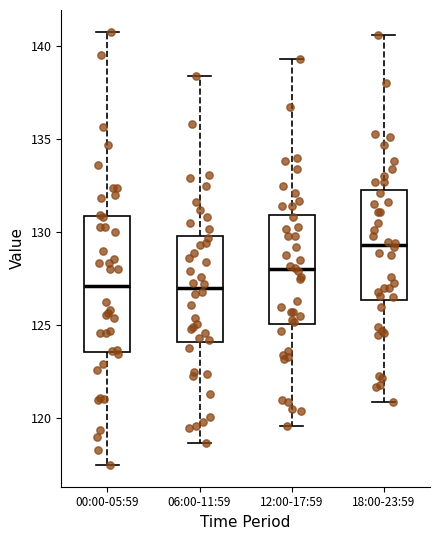

Reading left to right, transcribe this box plot: for each box, give where its median line is, the range the box spans, and where its two whiskers end, as read against the y-axis. The values are not printed on the chart, so give them approximately, as read against the axis.

00:00-05:59: median 127.0, box 123.5 to 131.0, whiskers 117.5 to 141.0
06:00-11:59: median 127.0, box 124.0 to 130.0, whiskers 118.5 to 138.5
12:00-17:59: median 128.0, box 125.0 to 131.0, whiskers 119.5 to 139.5
18:00-23:59: median 129.5, box 126.5 to 132.5, whiskers 121.0 to 140.5